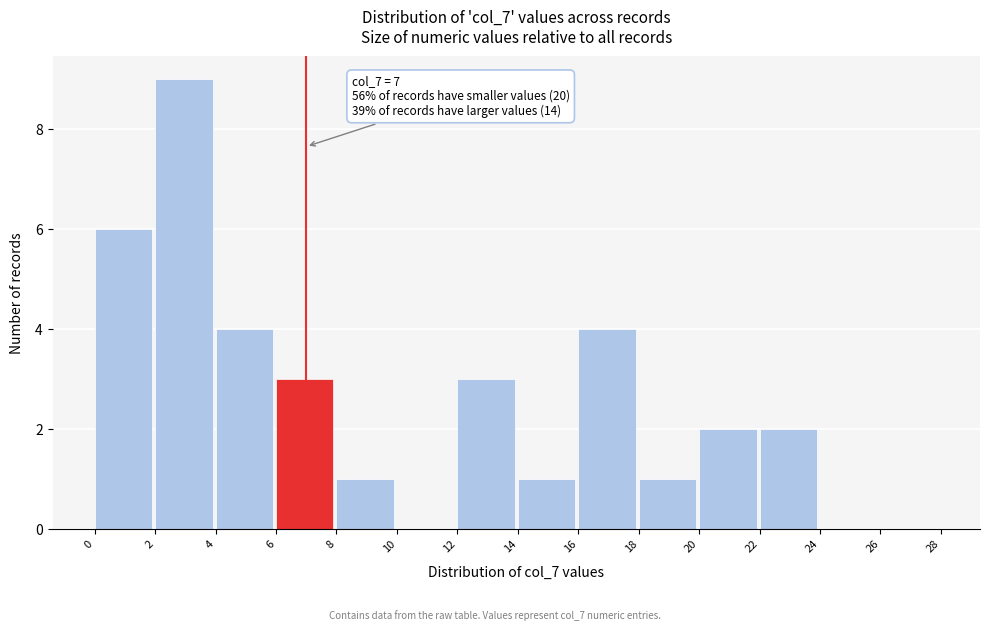

Which range on the x-axis has the tallest bar?

2 to 4